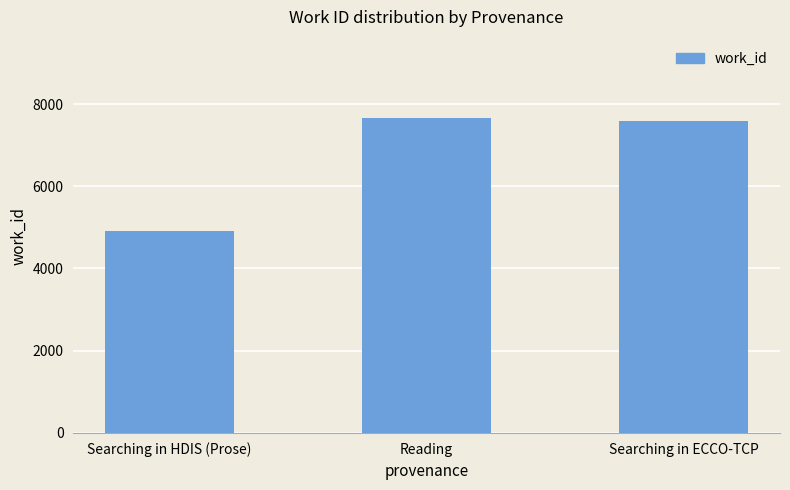

What is the approximate value at Searching in HDIS (Prose), to the nearest 50?

4900